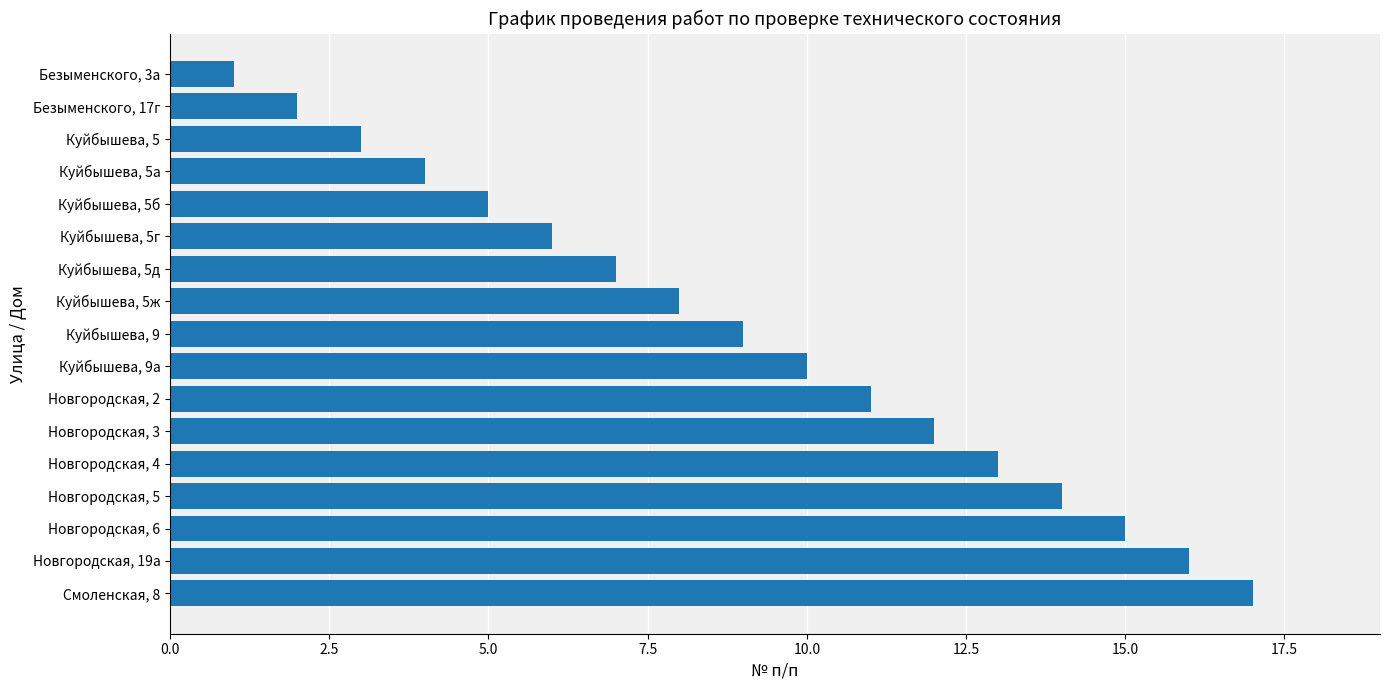

What is the label of the 1st bar from the bottom?

Смоленская, 8